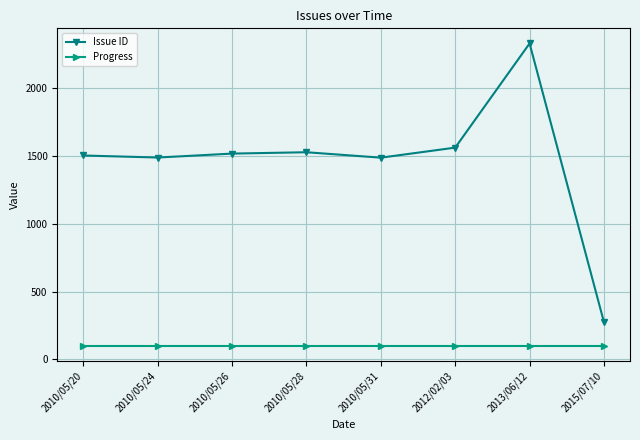

List the series in order of their peak value, highest first.

Issue ID, Progress